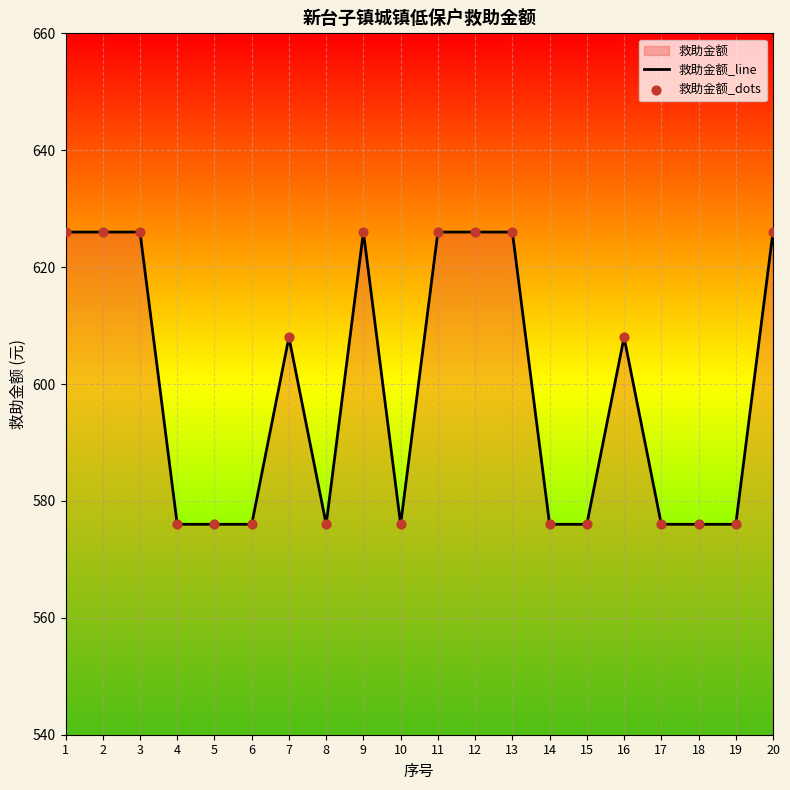

What is the total value across all series at 12?

1252